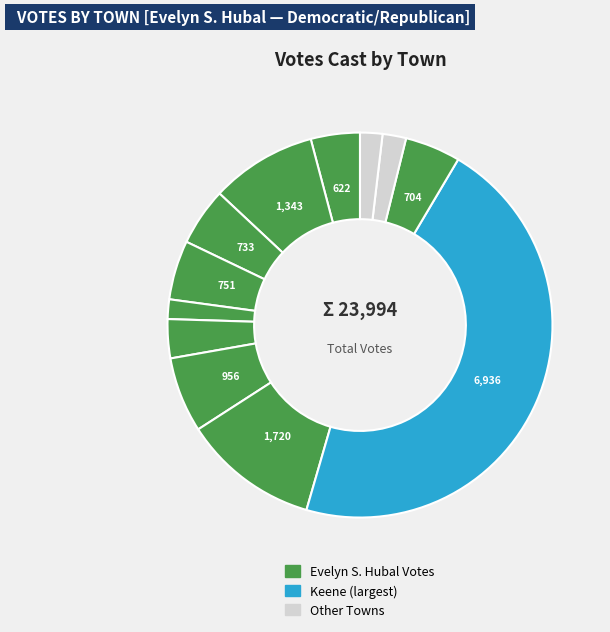

Count the number of slices in the pie.

12